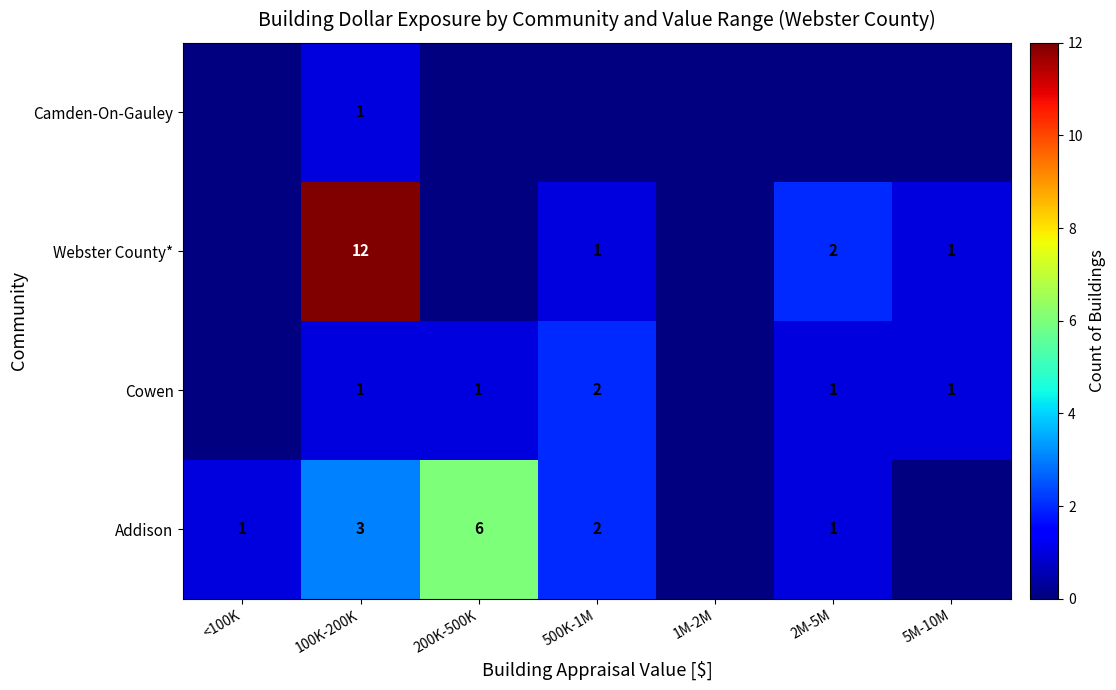

Is the value of Webster County* at 100K-200K greater than the value of Cowen at 5M-10M?

Yes